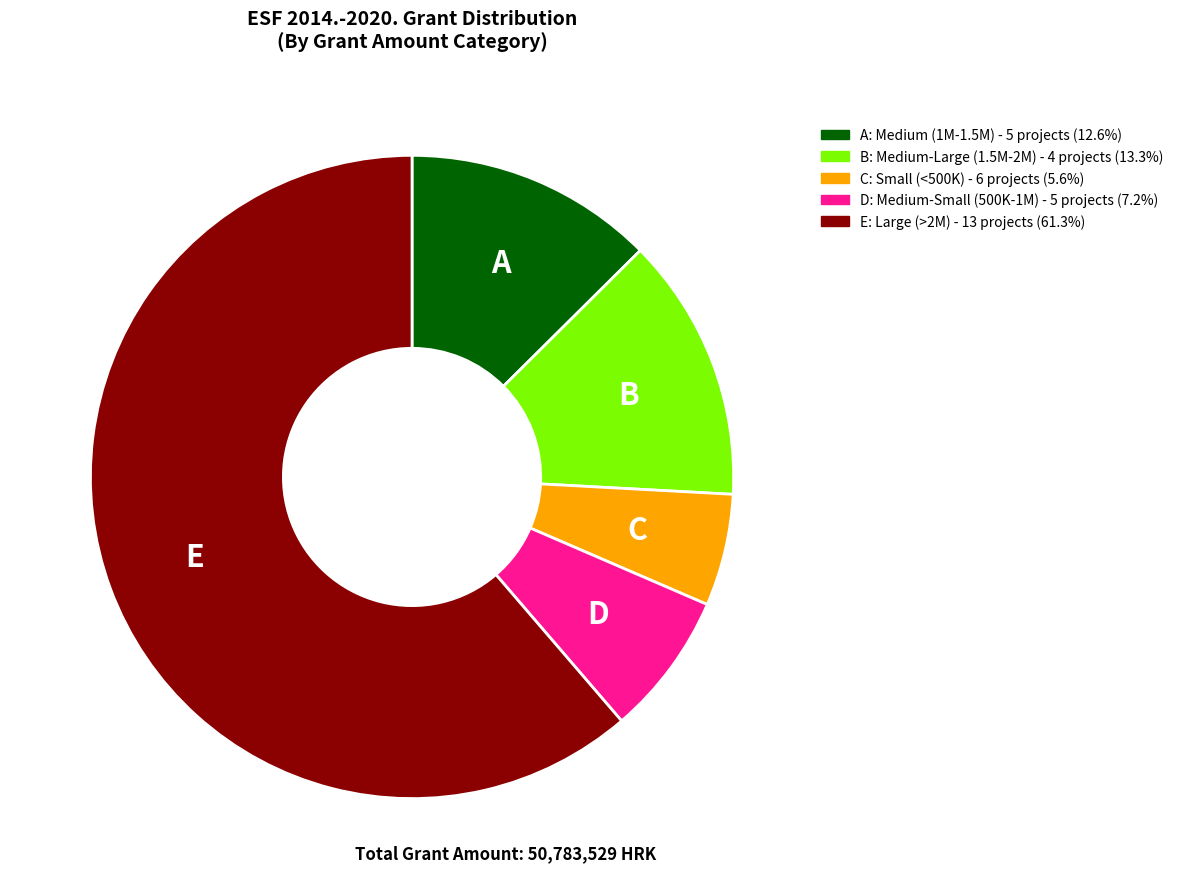

Does any single category account for the majority?

Yes